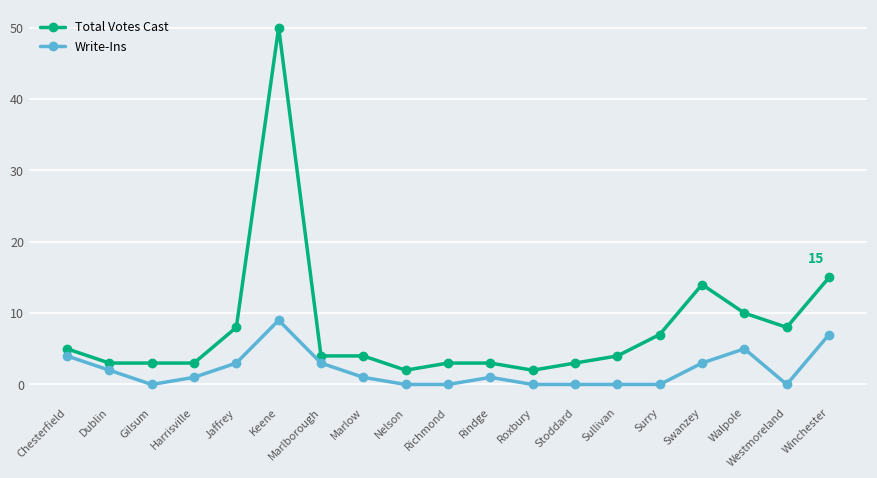

Which series has the largest total across all categories?

Total Votes Cast